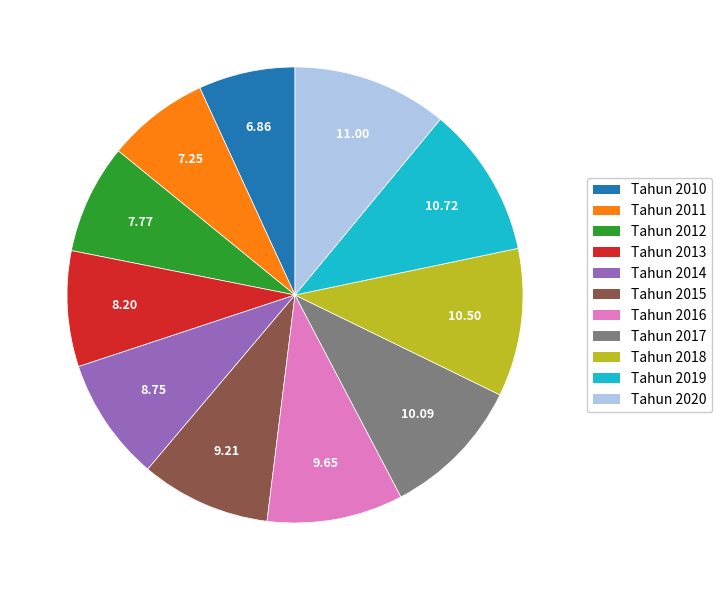

What is the ratio of the value at Tahun 2010 to the value at Tahun 2015?

0.7